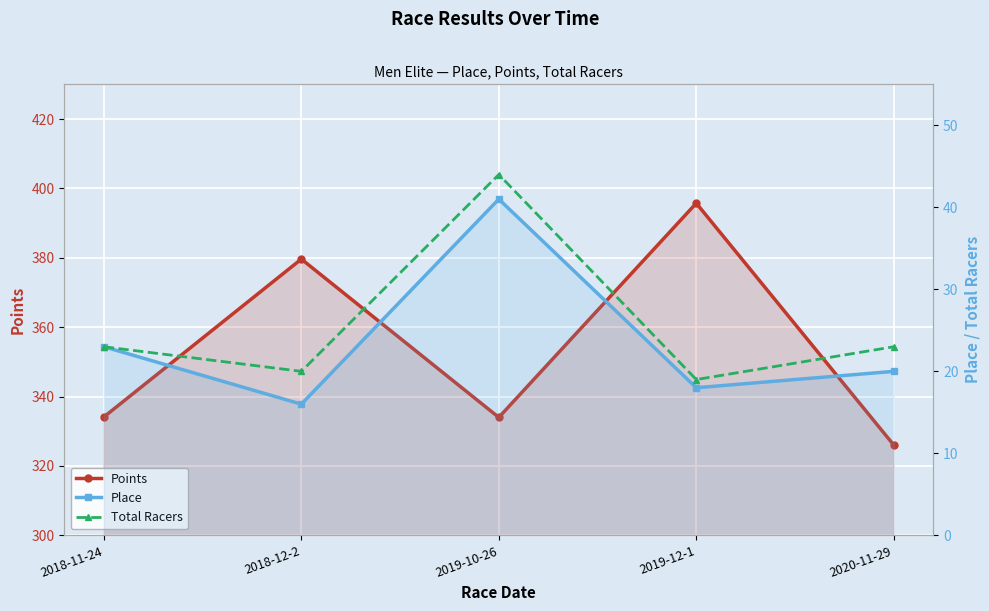

True or false: Place and Points cross at least once.

False